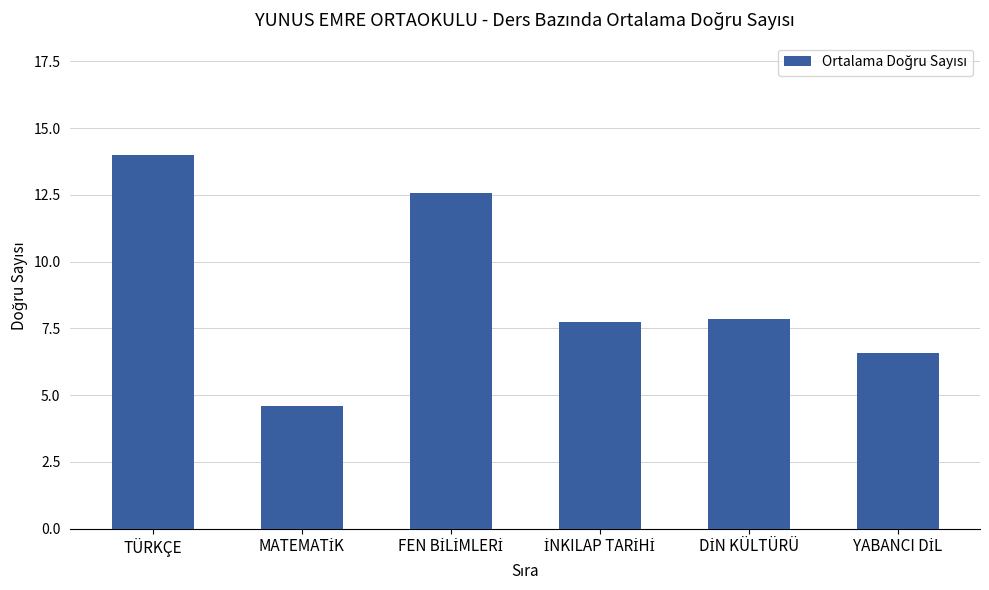

The value at TÜRKÇE is 14.0. True or false?

True